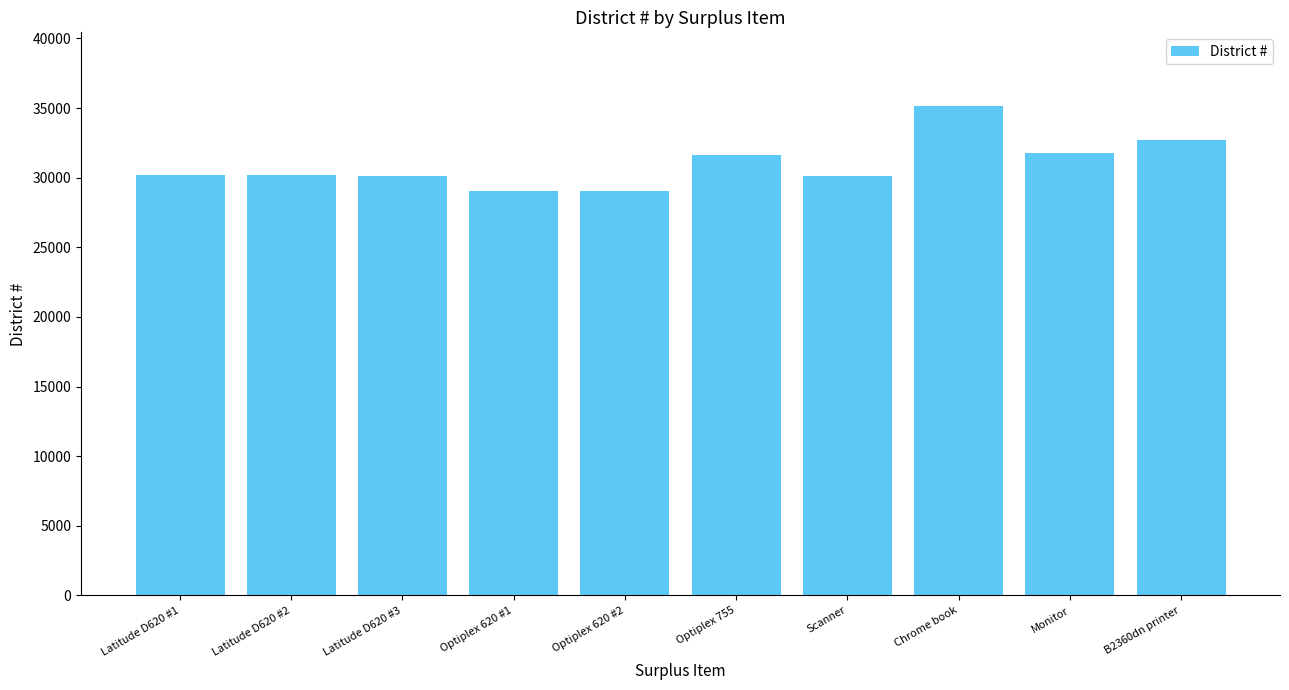

Is it true that the value at Chrome book is 56732?

False